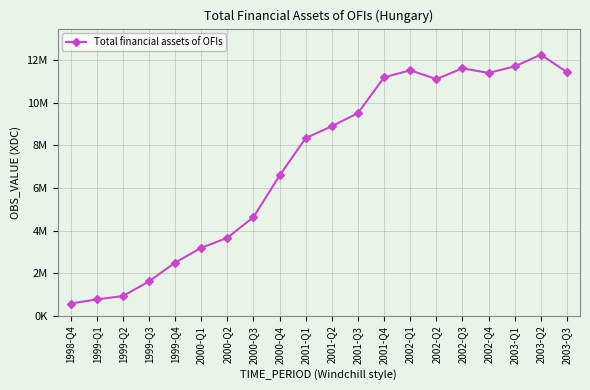

At which category does the data reach its first local peak?

2002-Q1